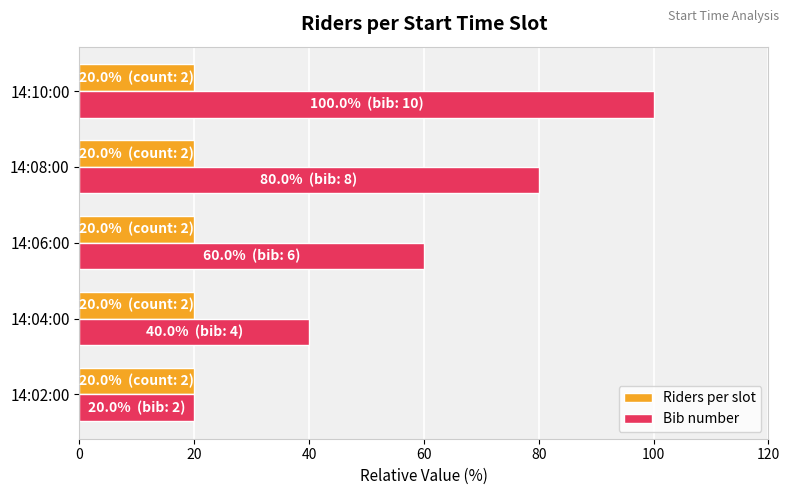

True or false: Bib number has a value of 100 at 14:10:00.

True